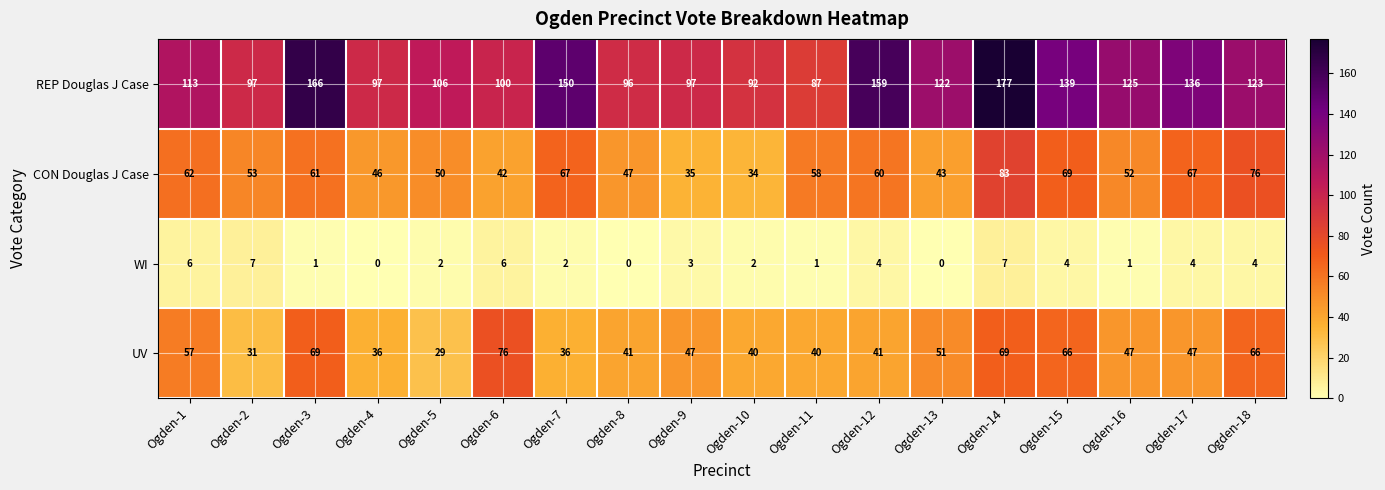

Is it true that REP Douglas J Case equals 41 at Ogden-16?

False